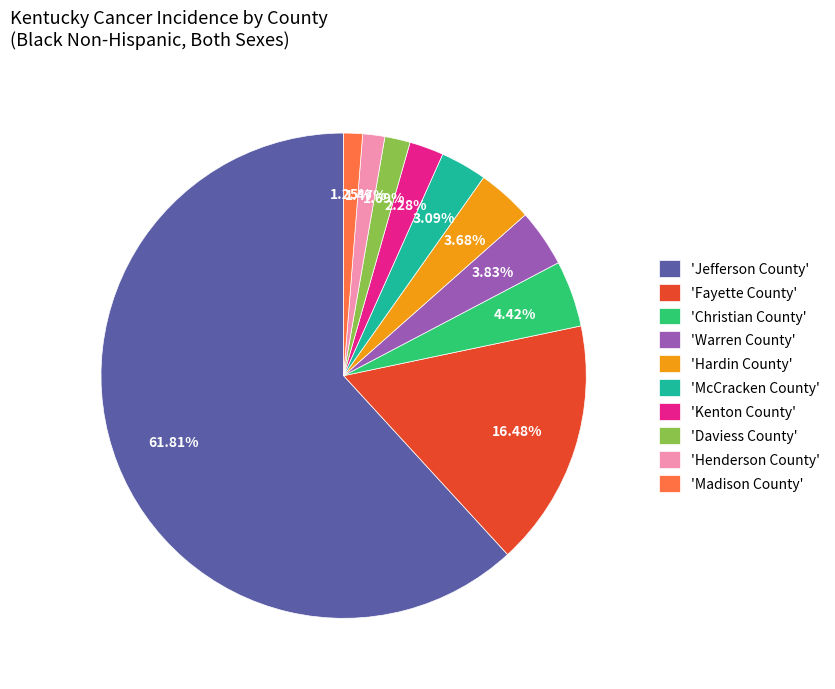

Between 'Kenton County' and 'Hardin County', which is larger?

'Hardin County'